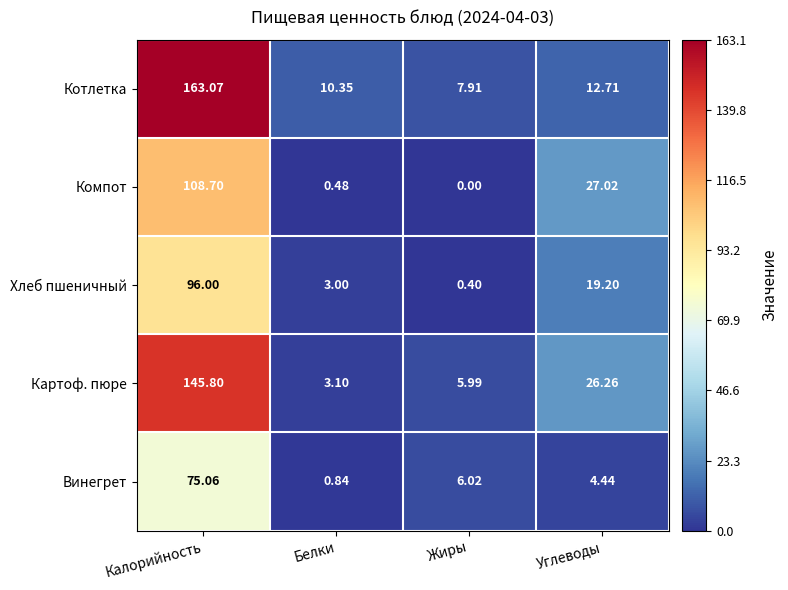

Which series has the largest total across all categories?

Котлетка